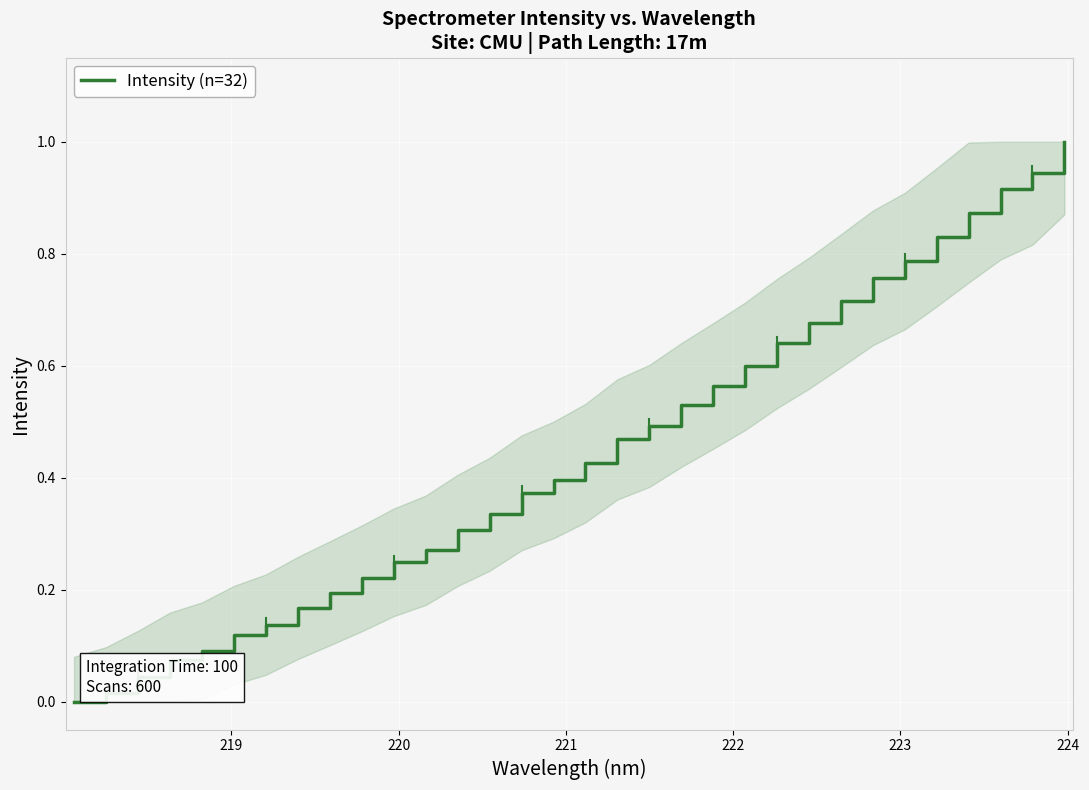

What is the maximum value shown in the chart?

1.0